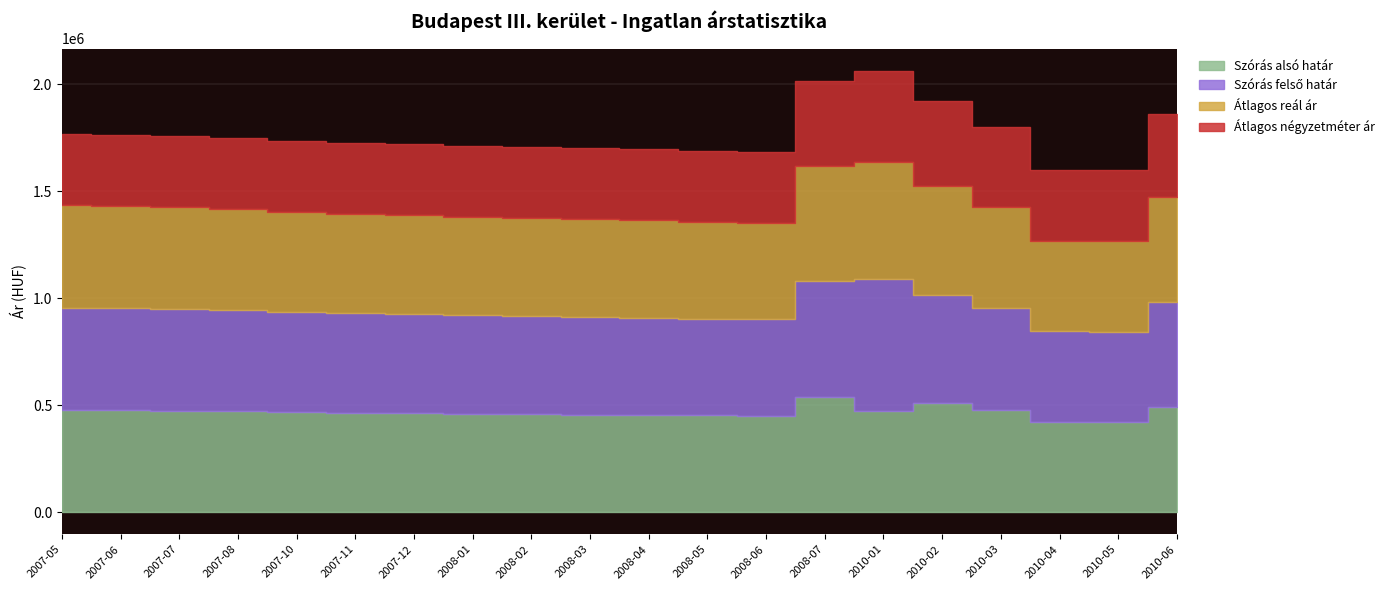

True or false: Átlagos négyzetméter ár and Átlagos reál ár cross at least once.

False